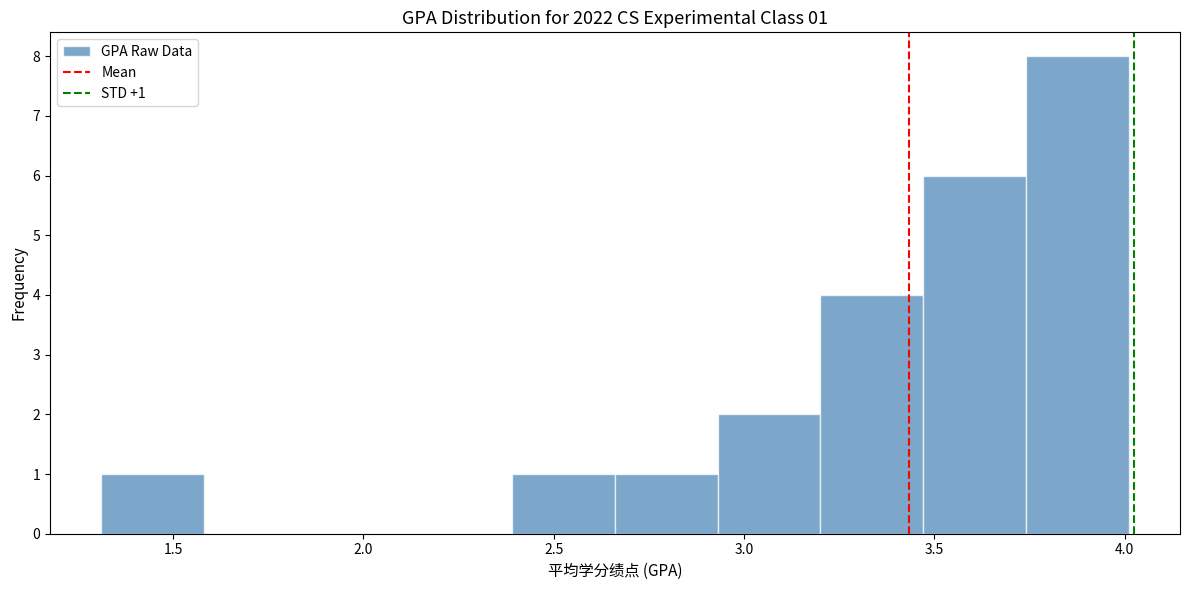

Which range on the x-axis has the tallest bar?

3.75 to 4.00